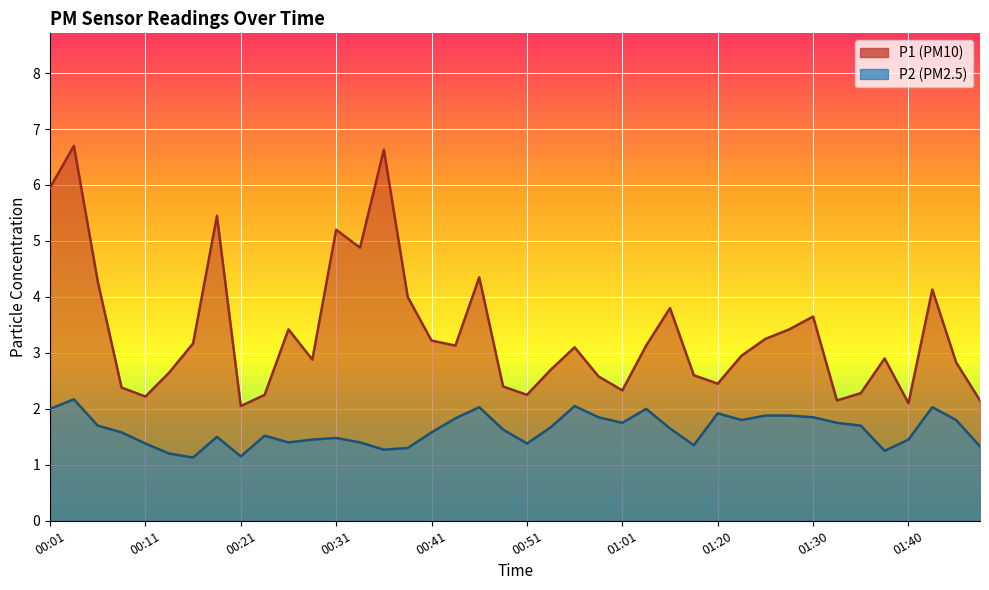

True or false: P1 and P2 cross at least once.

False